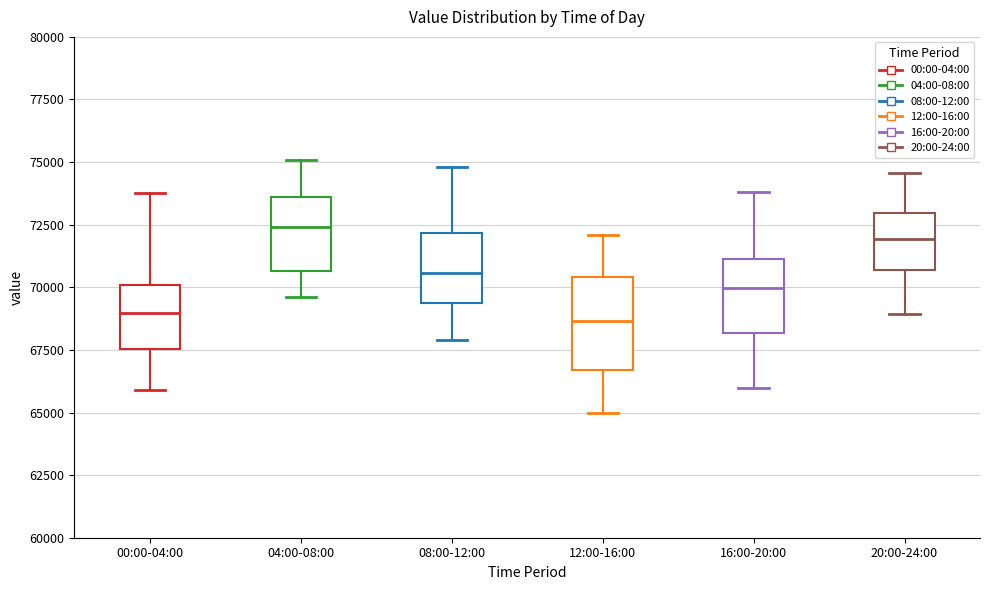

Which box is the tallest, from its lower edge to its upper edge?

12:00-16:00